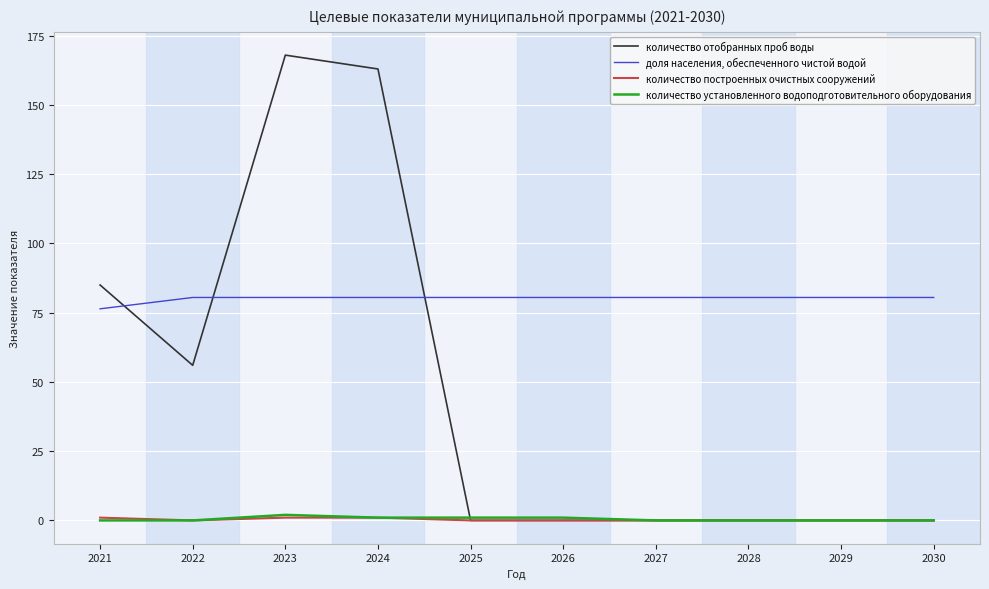

True or false: количество установленного водоподготовительного оборудования has a value of 0.0 at 2029.

True